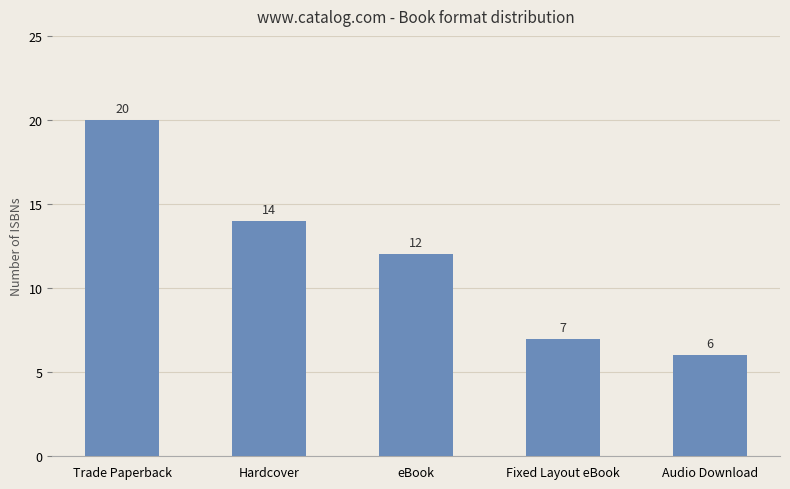

Which label corresponds to the smallest value in the chart?

Audio Download